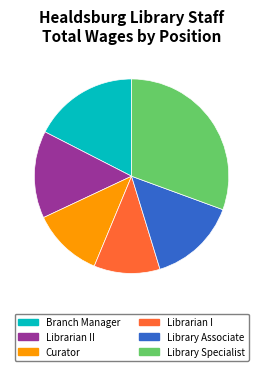

Is Curator the majority of the pie?

No